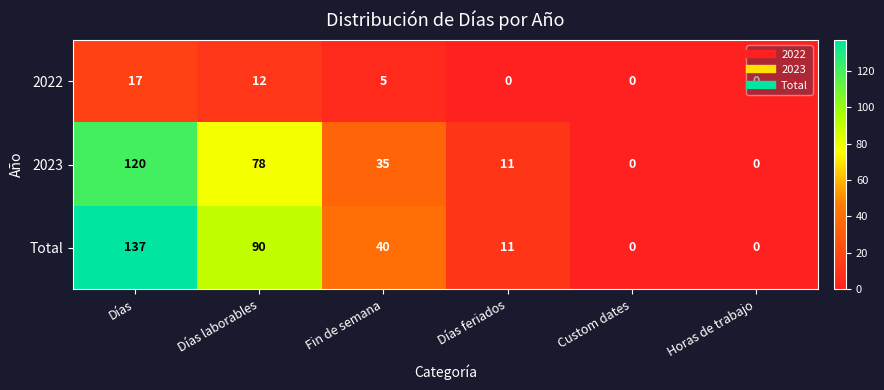

What is the sum of the Total values at Fin de semana and Días laborables?

130